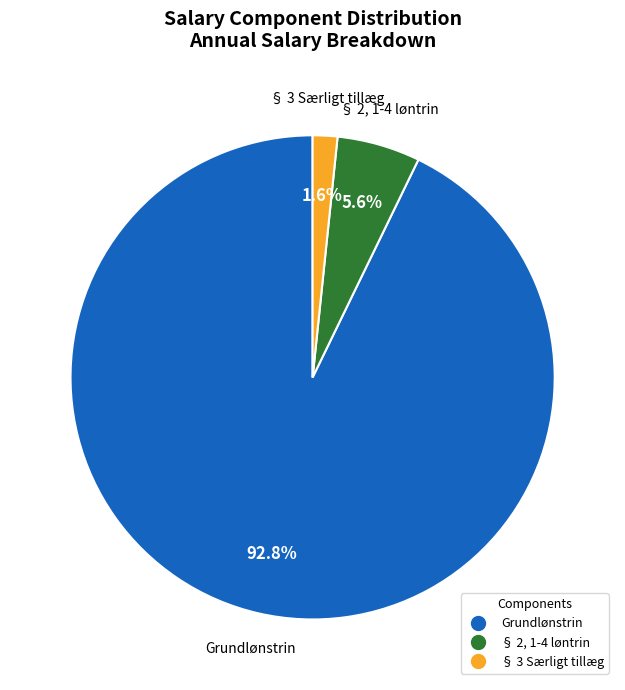

How many slices are in this pie chart?

3